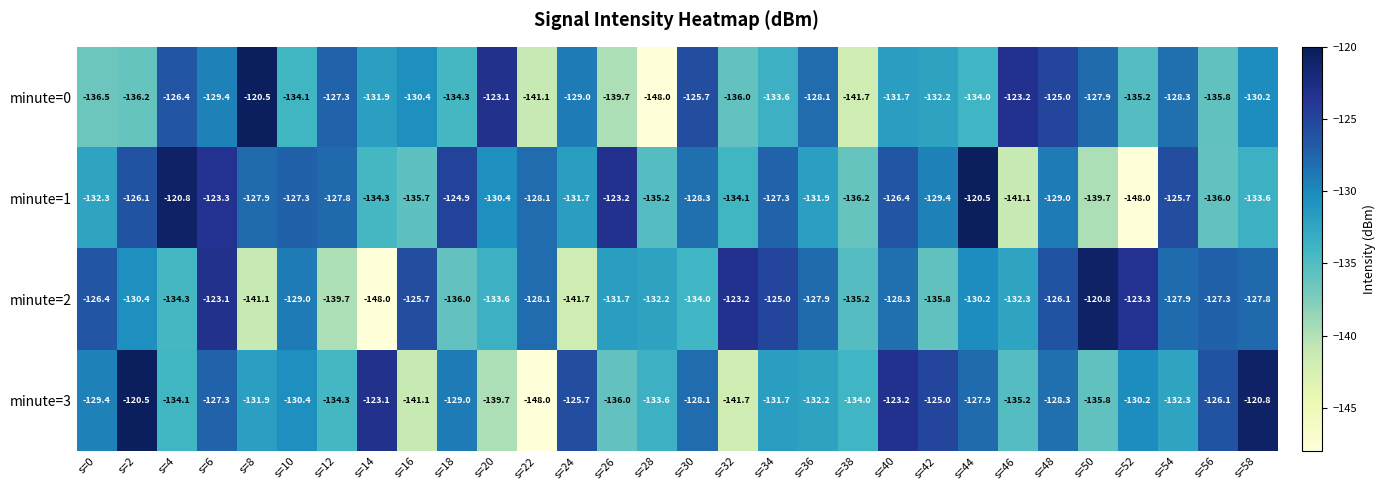

At which label does minute=1 reach its peak?

s=44